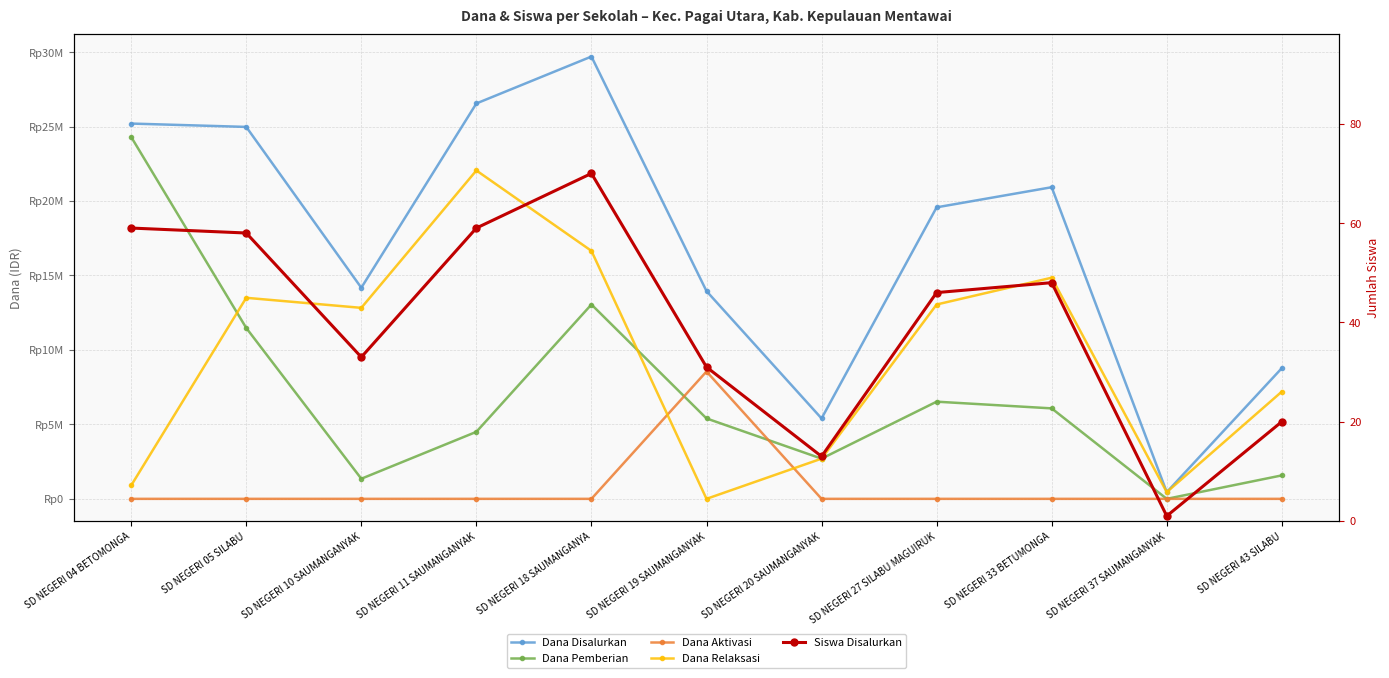

At which category does Dana Aktivasi reach its first local peak?

SD NEGERI 19 SAUMANGANYAK